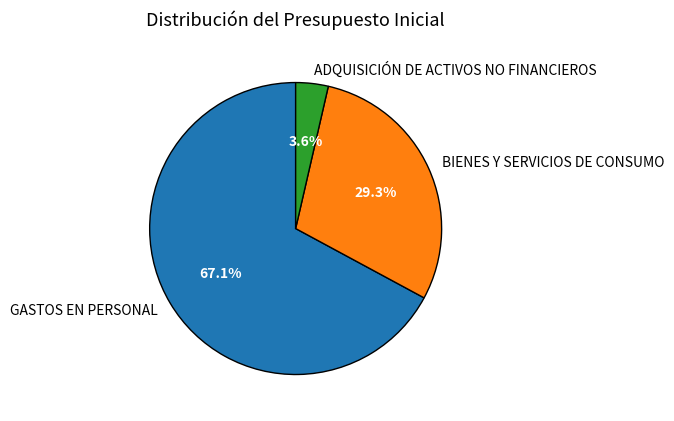

What percentage do BIENES Y SERVICIOS DE CONSUMO and ADQUISICIÓN DE ACTIVOS NO FINANCIEROS together represent?

32.9%